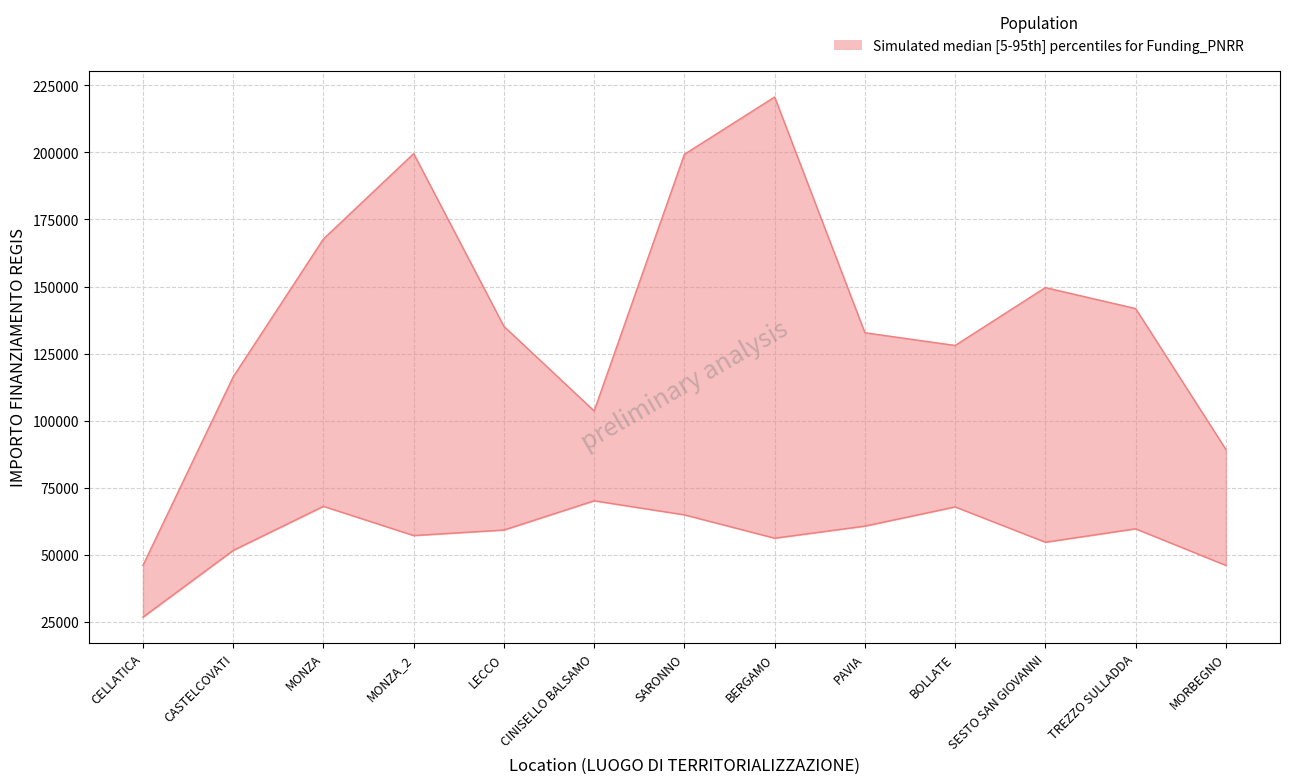

What is the difference between the upper values at TREZZO SULLADDA and SESTO SAN GIOVANNI?

7809.9